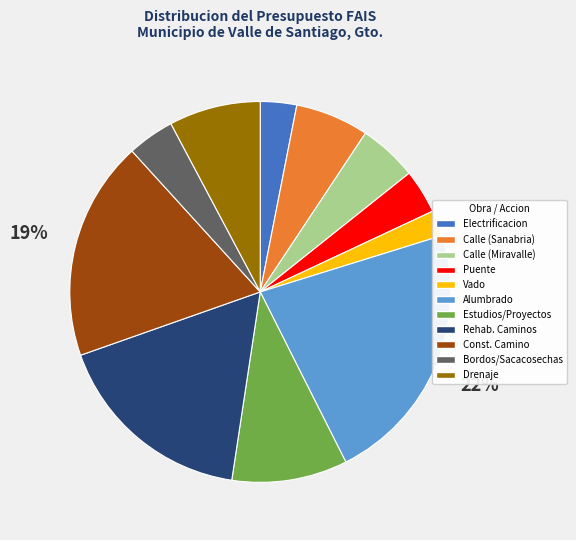

To the nearest percent, what percentage of the pie is Estudios/Proyectos?

10%